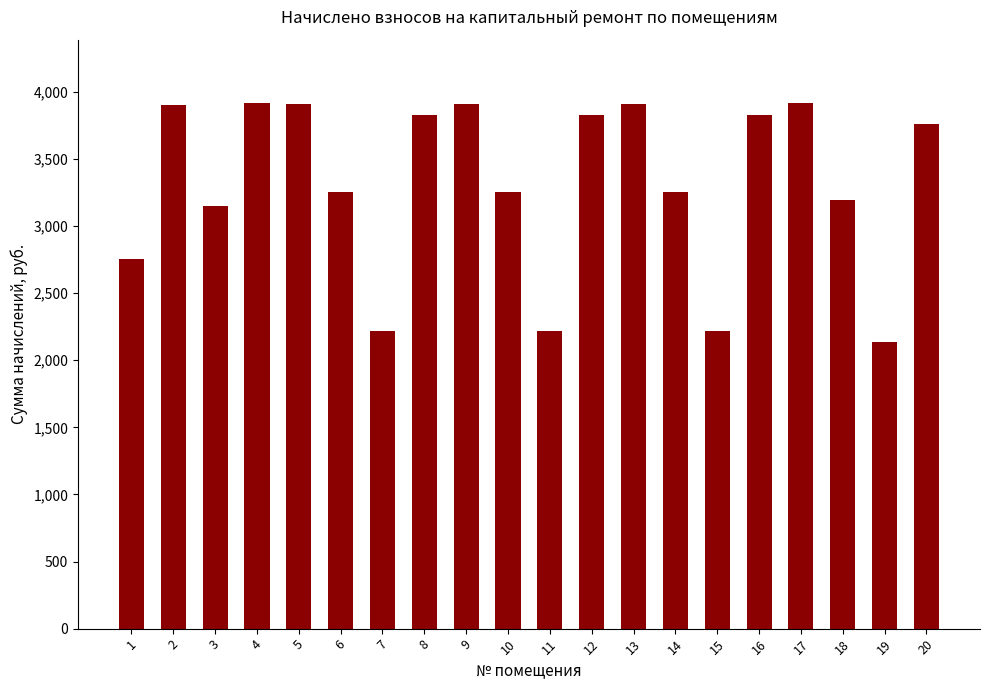

At which category does the chart reach its minimum across all series?

19